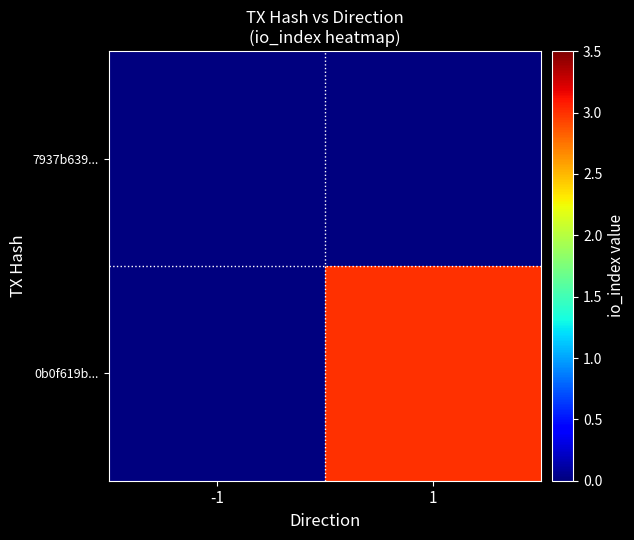

Reading left to right, list all the values displayed in this chart.

7937b639...: -1=0	1=0
0b0f619b...: -1=0	1=3